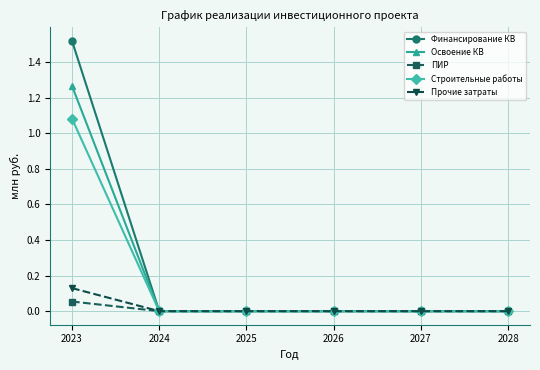

At 2023, list the series in order from smallest to largest.

ПИР, Прочие затраты, Строительные работы, Освоение КВ, Финансирование КВ